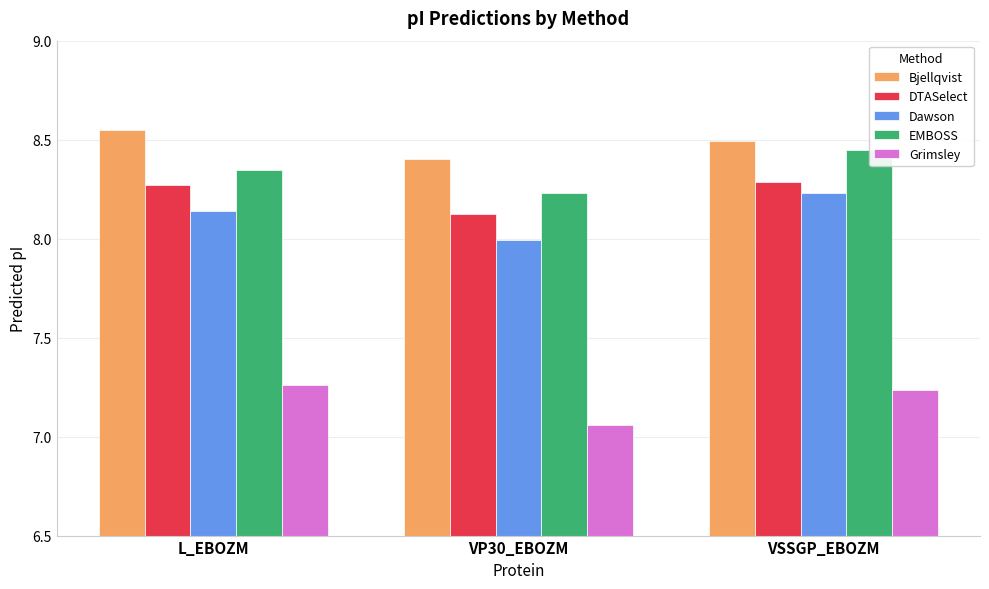

True or false: Dawson has a value of 3.5 at VSSGP_EBOZM.

False